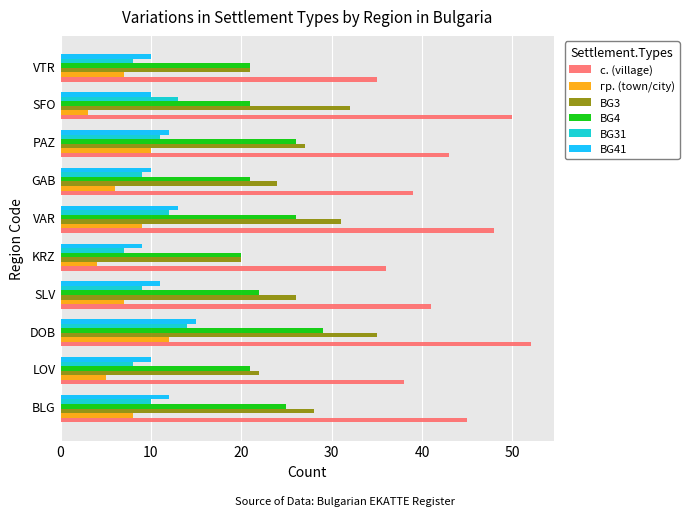

At which category does the chart reach its minimum across all series?

SFO